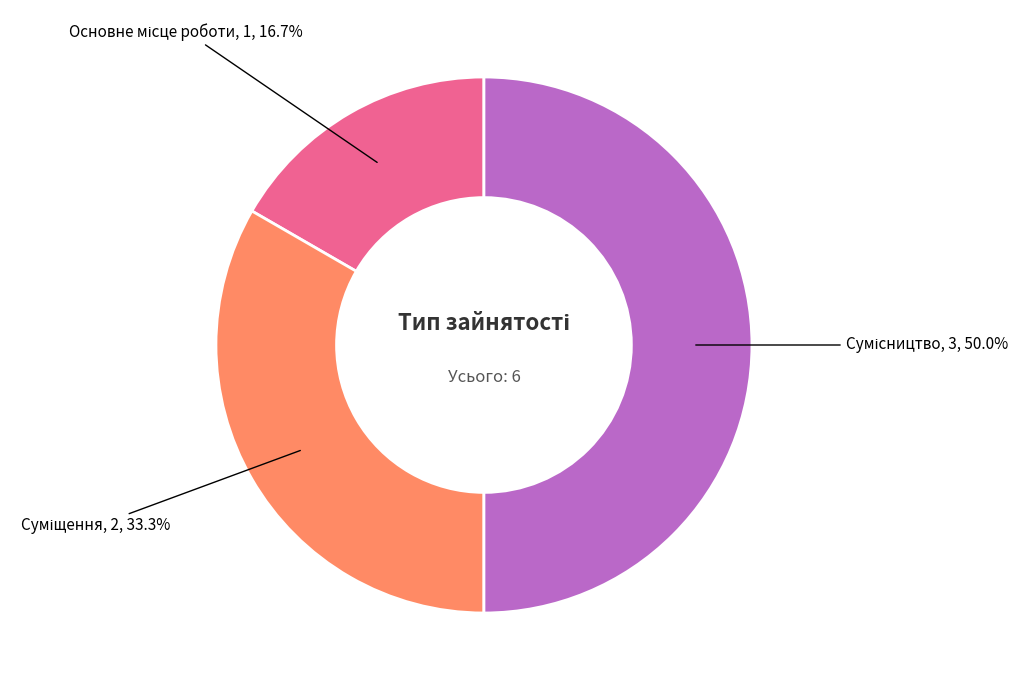

Count the number of slices in the pie.

3